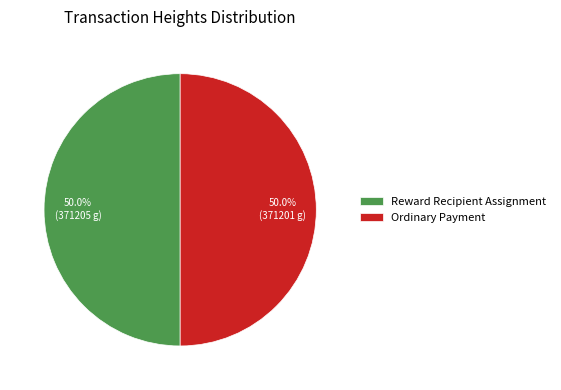

What percentage do Reward Recipient Assignment and Ordinary Payment together represent?

100.0%